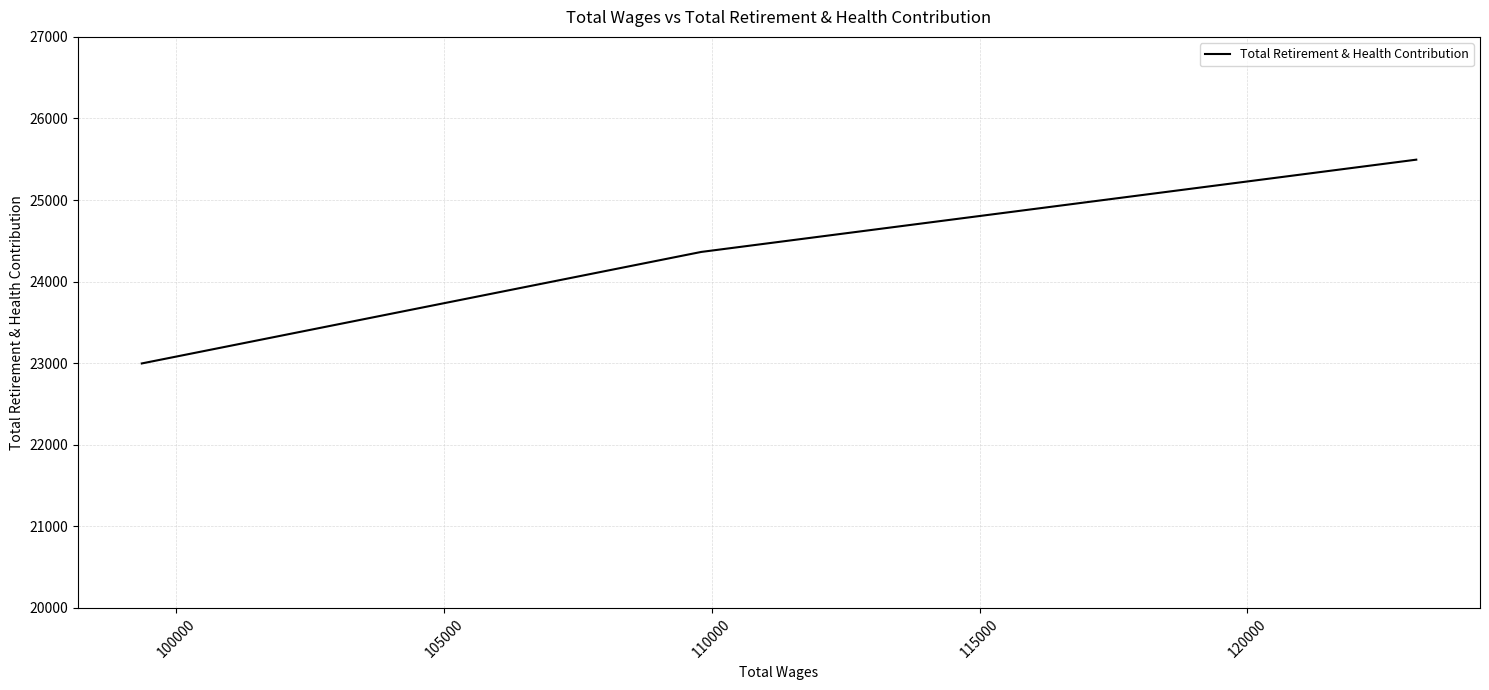

How many values are below 24364?

1